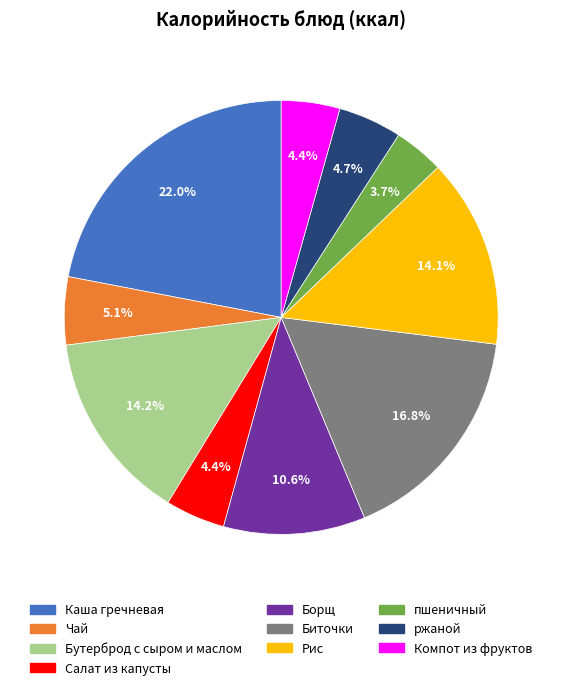

What is the ratio of the value at пшеничный to the value at Рис?

0.3